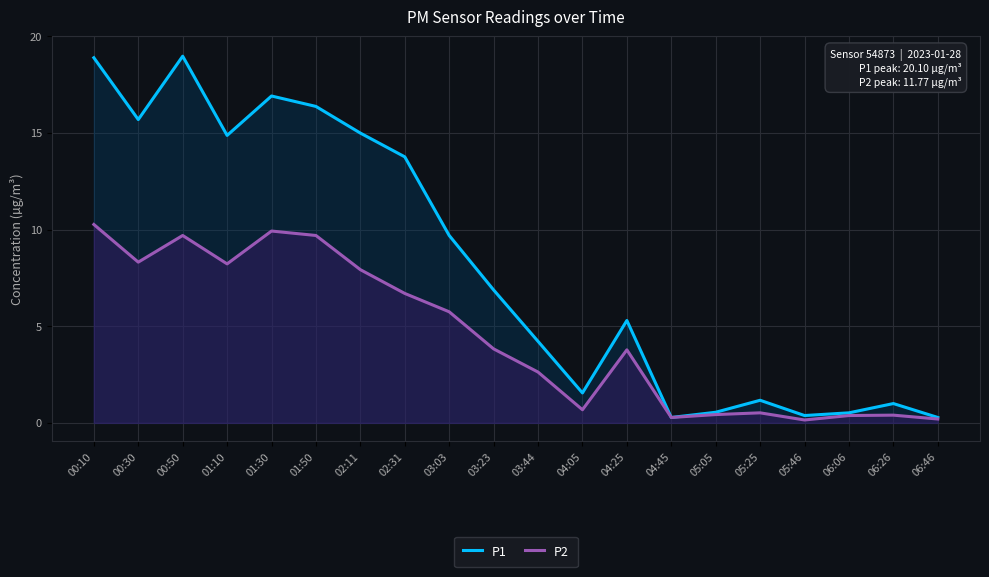

Reading left to right, list all the values displayed in this chart.

P1: 18.9	15.7	19.0	14.9	16.9	16.4	15.0	13.8	9.7	6.9	4.2	1.6	5.3	0.3	0.6	1.2	0.4	0.5	1.0	0.3
P2: 10.3	8.3	9.7	8.2	9.9	9.7	7.9	6.7	5.8	3.8	2.6	0.7	3.8	0.3	0.4	0.5	0.1	0.4	0.4	0.2